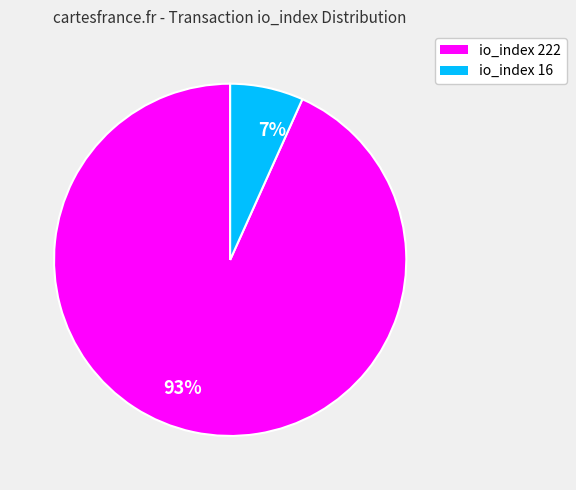

The 7% slice represents 19% of the pie. True or false?

False